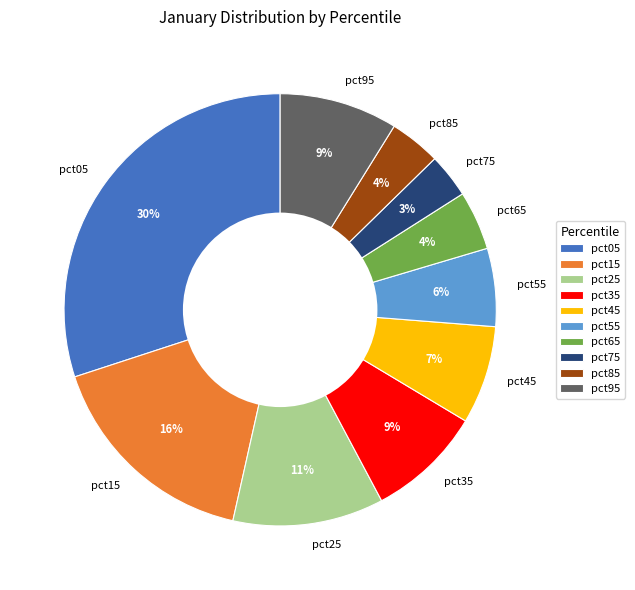

Which slice is the largest?

pct05